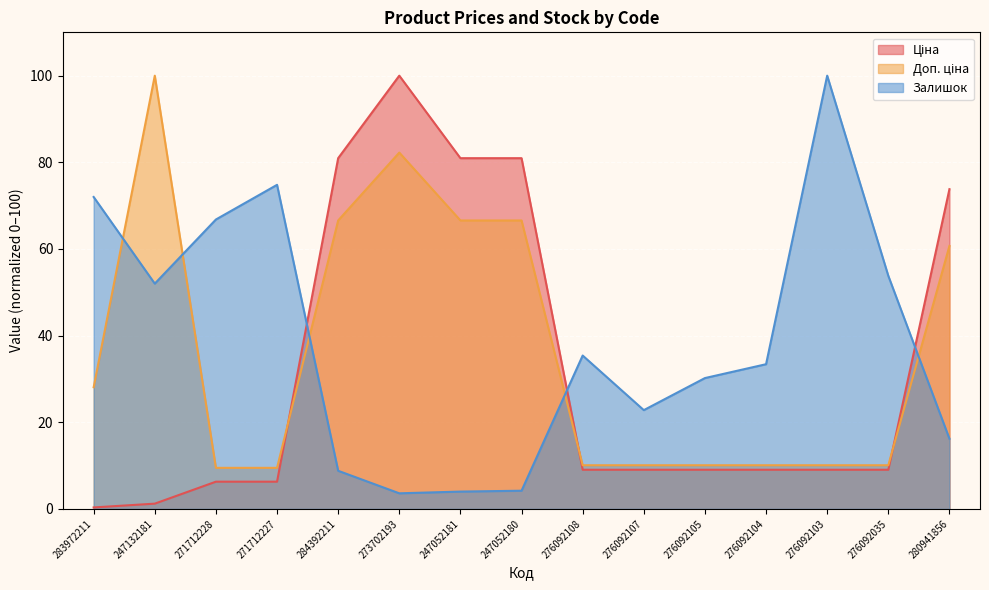

True or false: Залишок and Доп. ціна cross at least once.

True